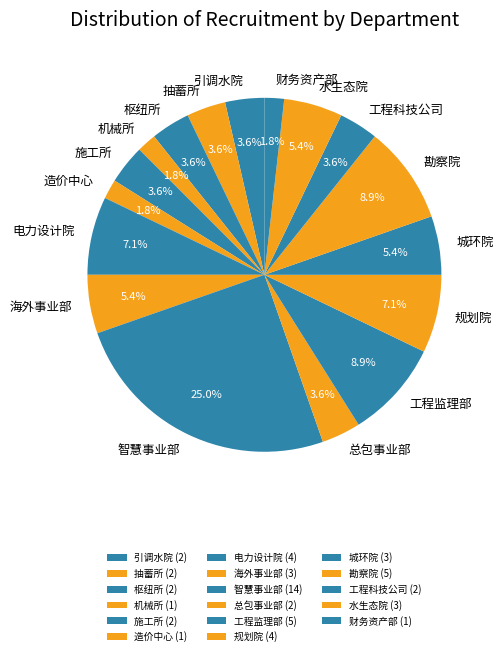

Between 水生态院 and 机械所, which is larger?

水生态院